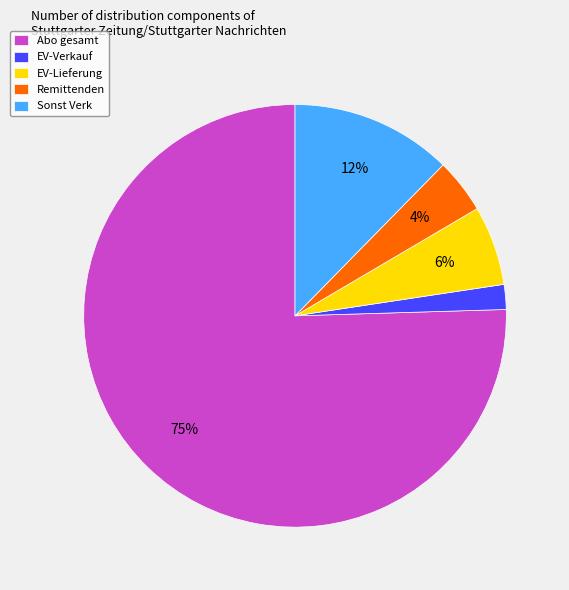

How many segments does this pie chart have?

5